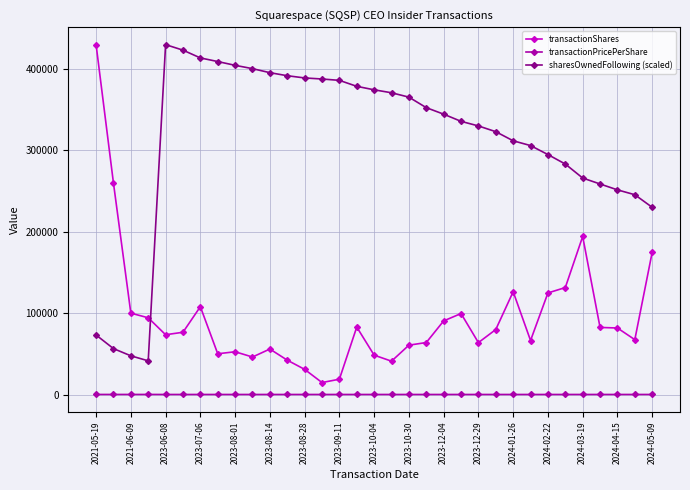

What is the sum of all transactionShares values?

3133847.0